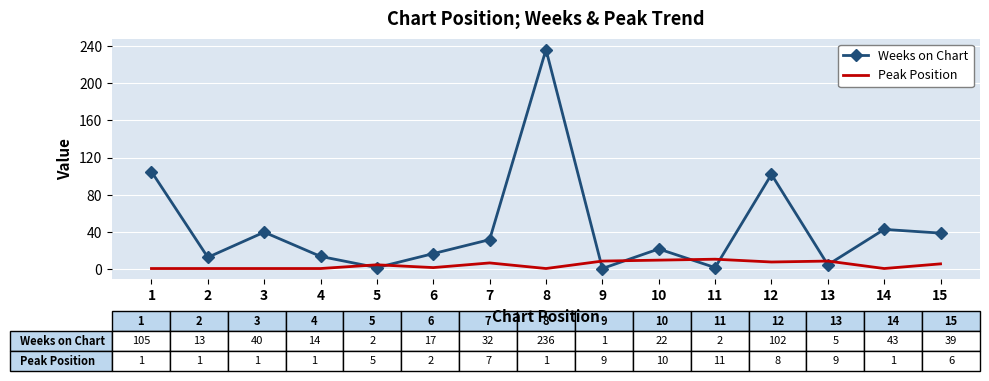

Rank the series by their maximum value, from lowest to highest.

Peak Position, Weeks on Chart